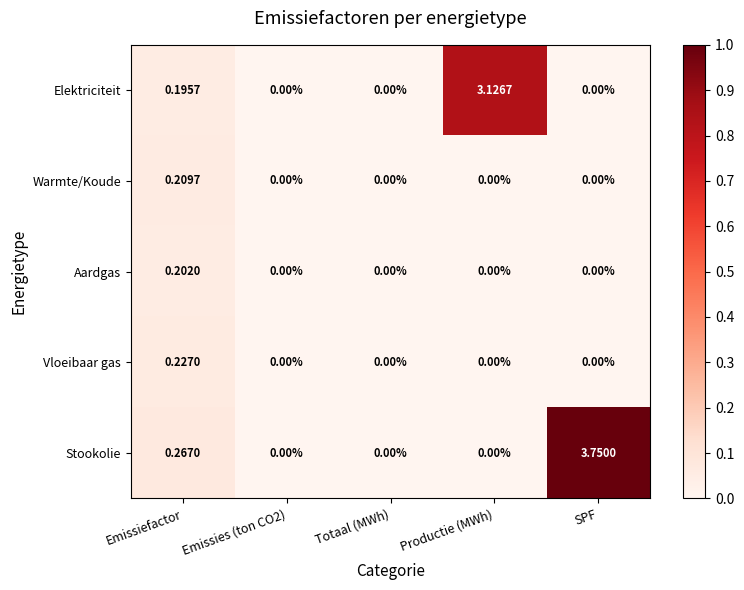

Which series has the largest range (max minus min)?

Stookolie